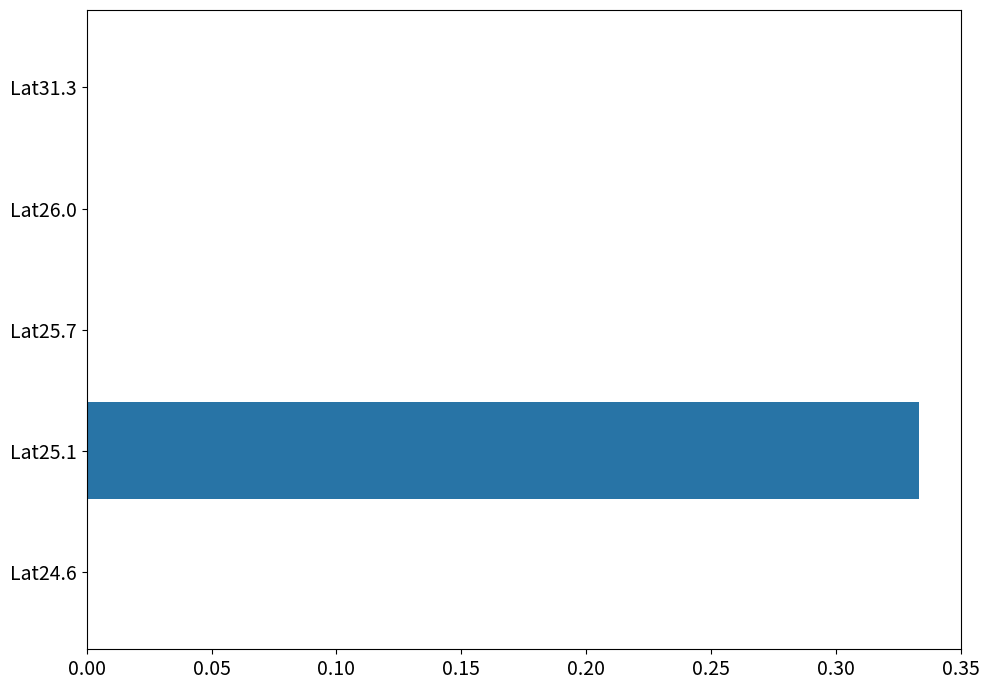

What is the change in value from Lat25.1 to Lat31.3?

-0.3